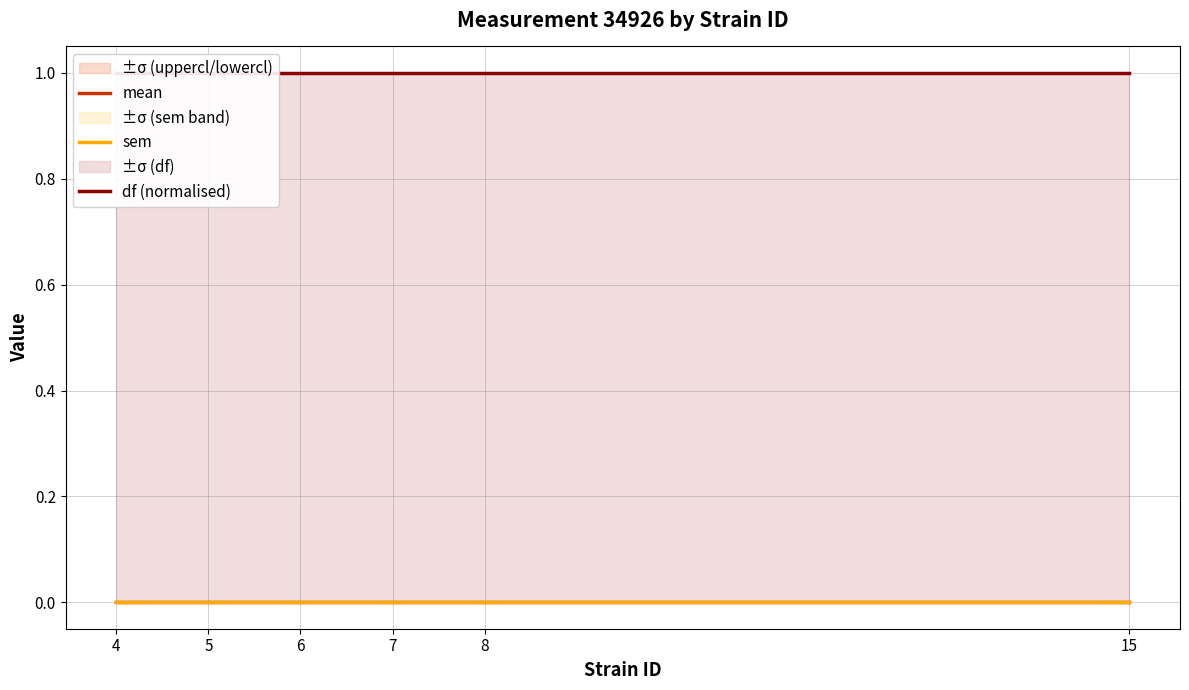

Which category has the highest value across all series?

4